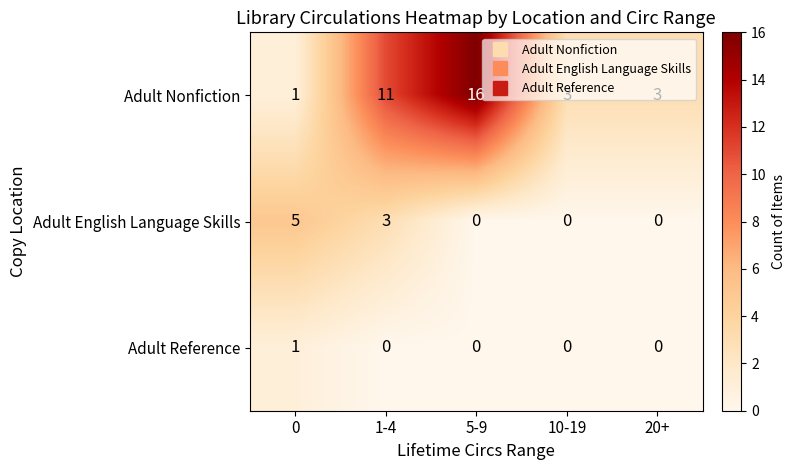

How many Adult Reference values are between 0 and 1?

5